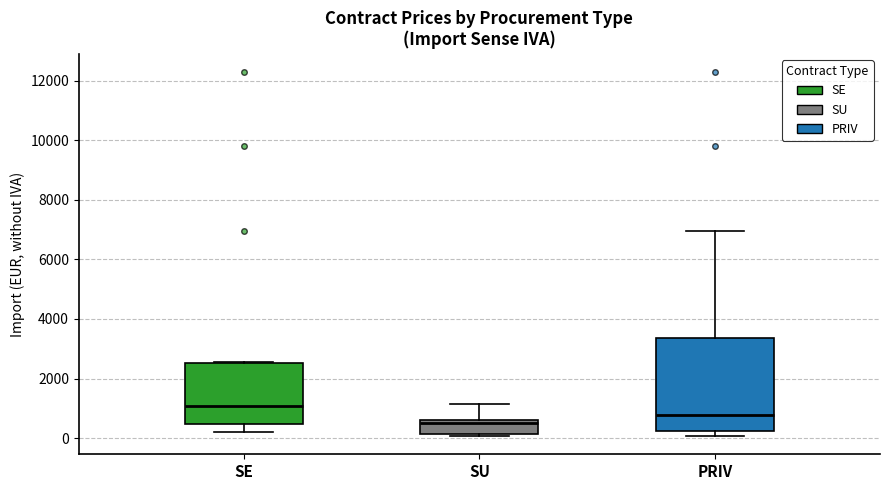

Reading left to right, read every box against the y-axis: the position of its median line, the range the box covers, and the ends of its whiskers. The values are not printed on the chart, so give them approximately, as read against the axis.

SE: median 1000, box 400 to 2600, whiskers 200 to 2600
SU: median 600 (just below the box's upper edge), box 200 to 600, whiskers 0 to 1200
PRIV: median 800, box 200 to 3400, whiskers 0 to 7000